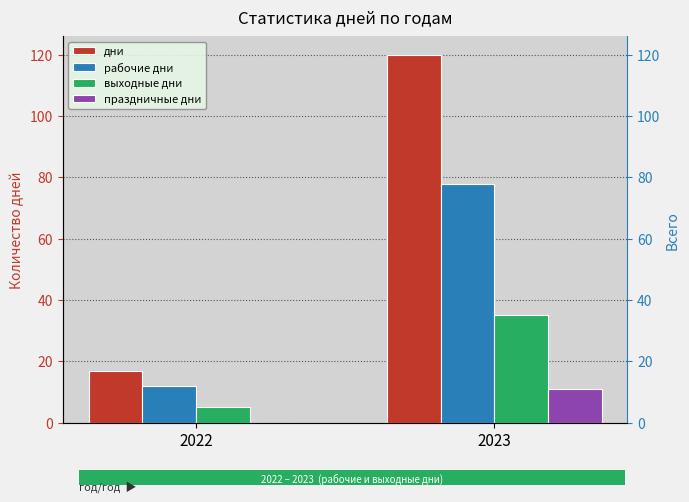

Which series has the largest total across all categories?

дни